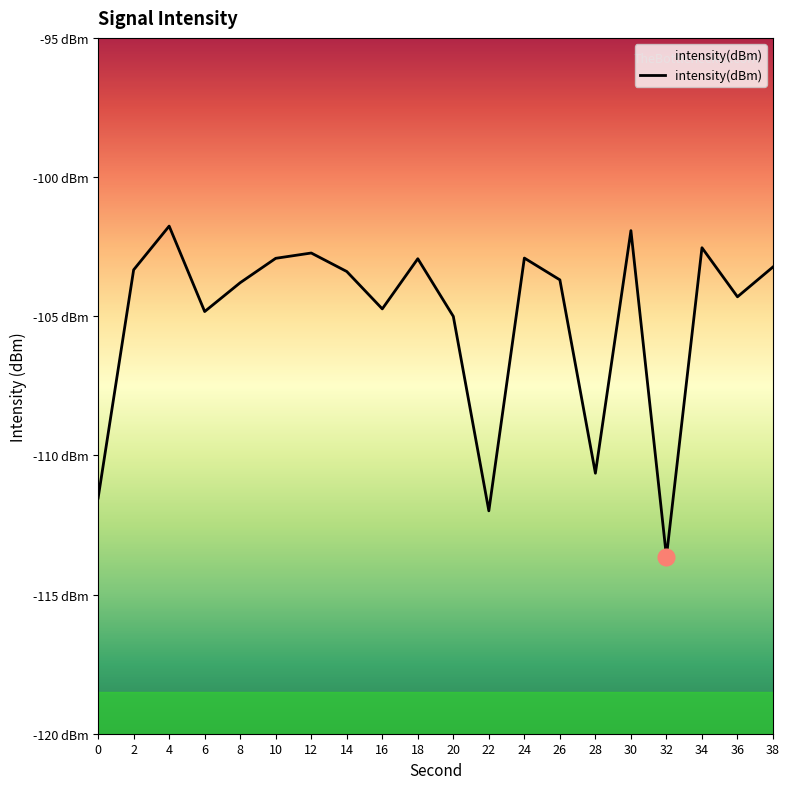

Between 8 and 24, which is larger?

24